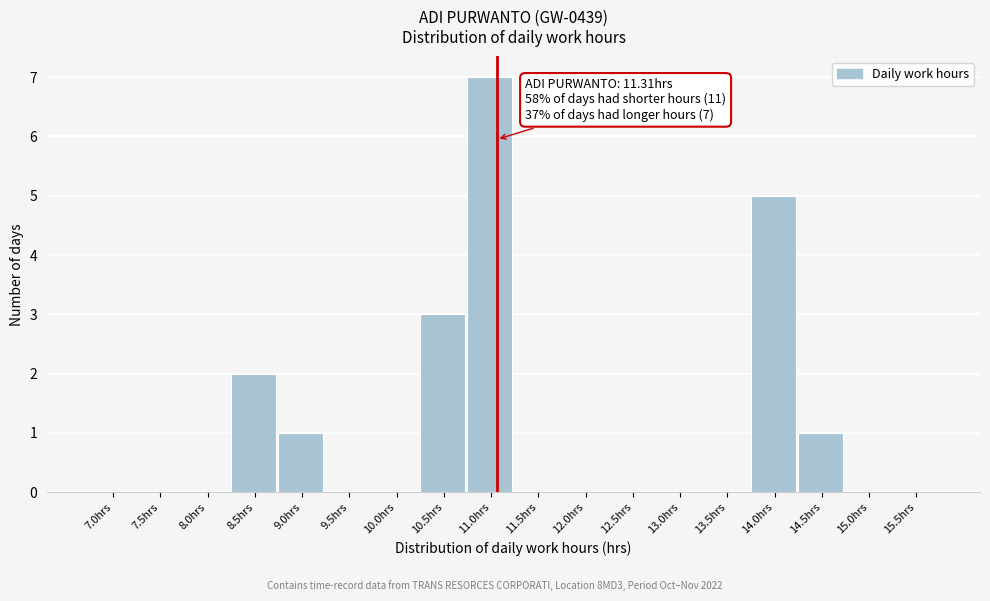

Reading left to right, list all the values displayed in this chart.

7.0hrs=0	7.5hrs=0	8.0hrs=0	8.5hrs=2	9.0hrs=1	9.5hrs=0	10.0hrs=0	10.5hrs=3	11.0hrs=7	11.5hrs=0	12.0hrs=0	12.5hrs=0	13.0hrs=0	13.5hrs=0	14.0hrs=5	14.5hrs=1	15.0hrs=0	15.5hrs=0